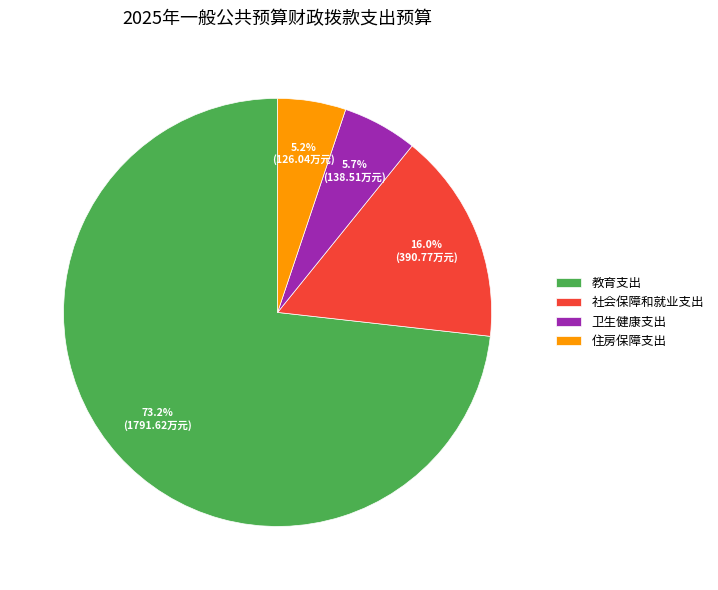

Count the number of slices in the pie.

4